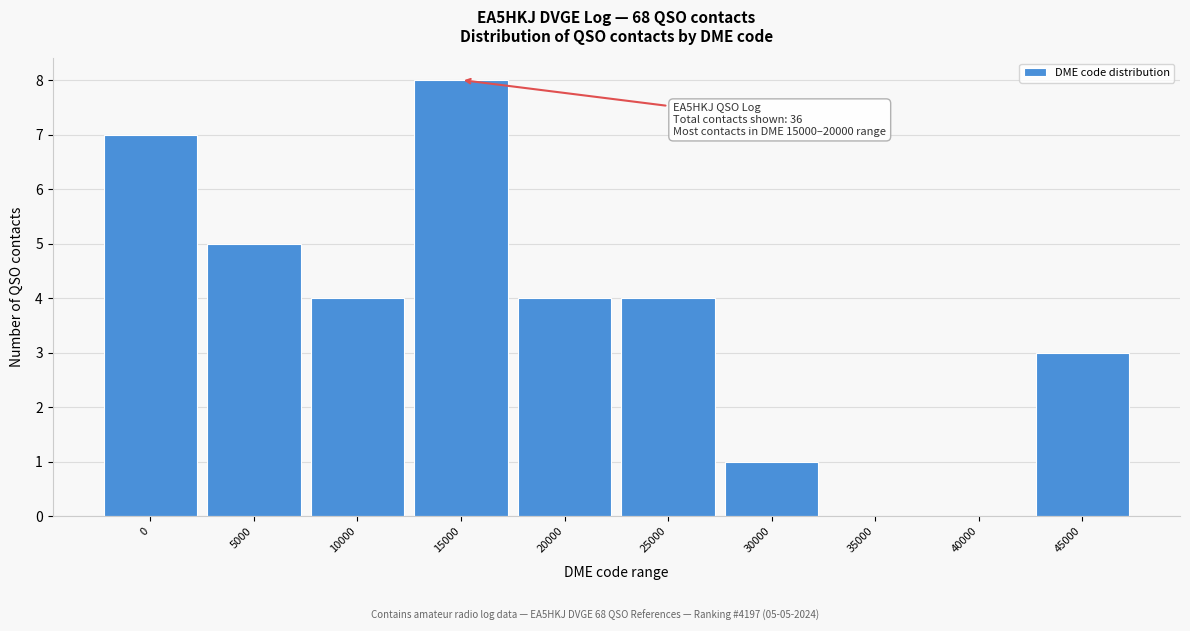

Reading left to right, what are all the values shown in this chart?

0=7	5000=5	10000=4	15000=8	20000=4	25000=4	30000=1	35000=0	40000=0	45000=3